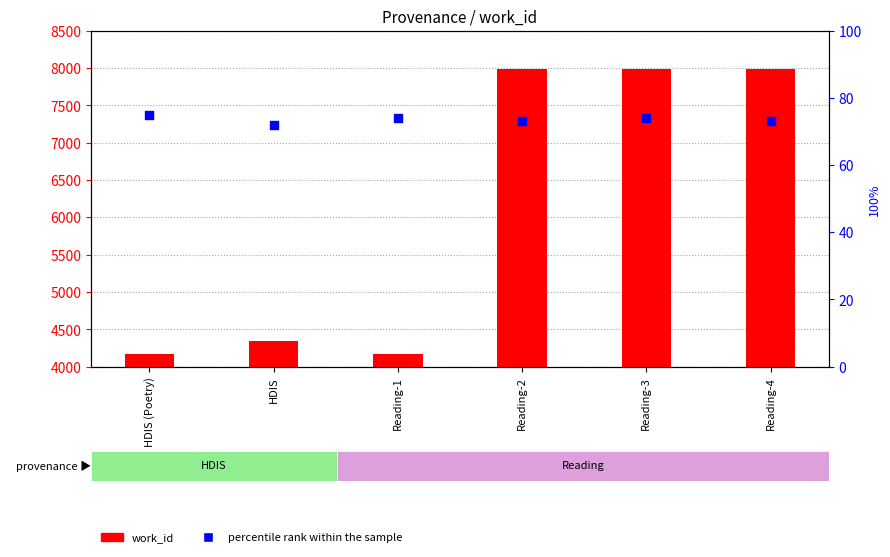

Which series has the widest spread of Y values?

work_id